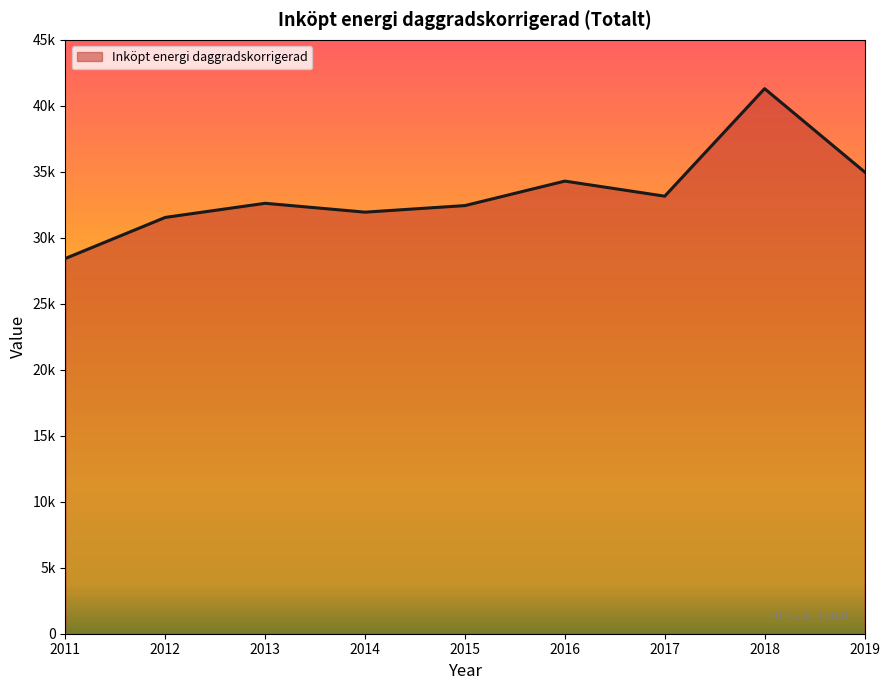

Which label corresponds to the smallest value in the chart?

2011